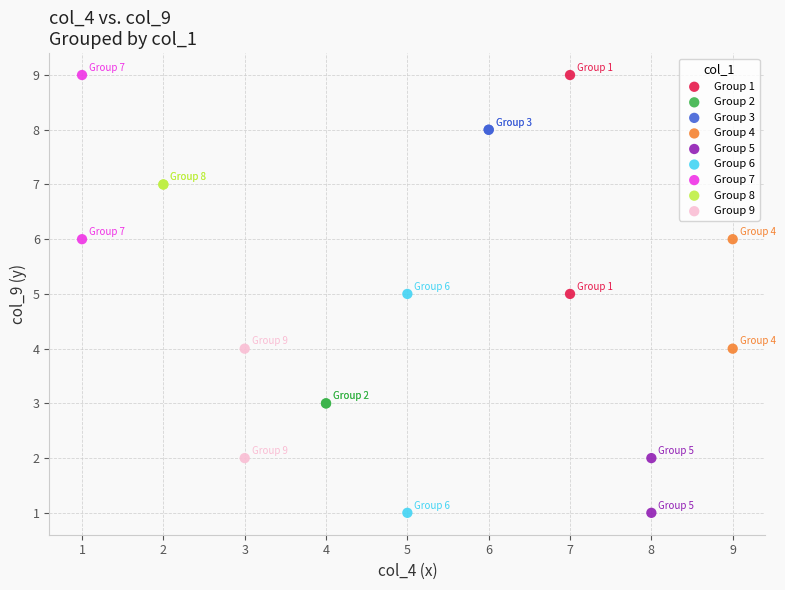

What are all the series names shown in the legend?

Group 1, Group 2, Group 3, Group 4, Group 5, Group 6, Group 7, Group 8, Group 9